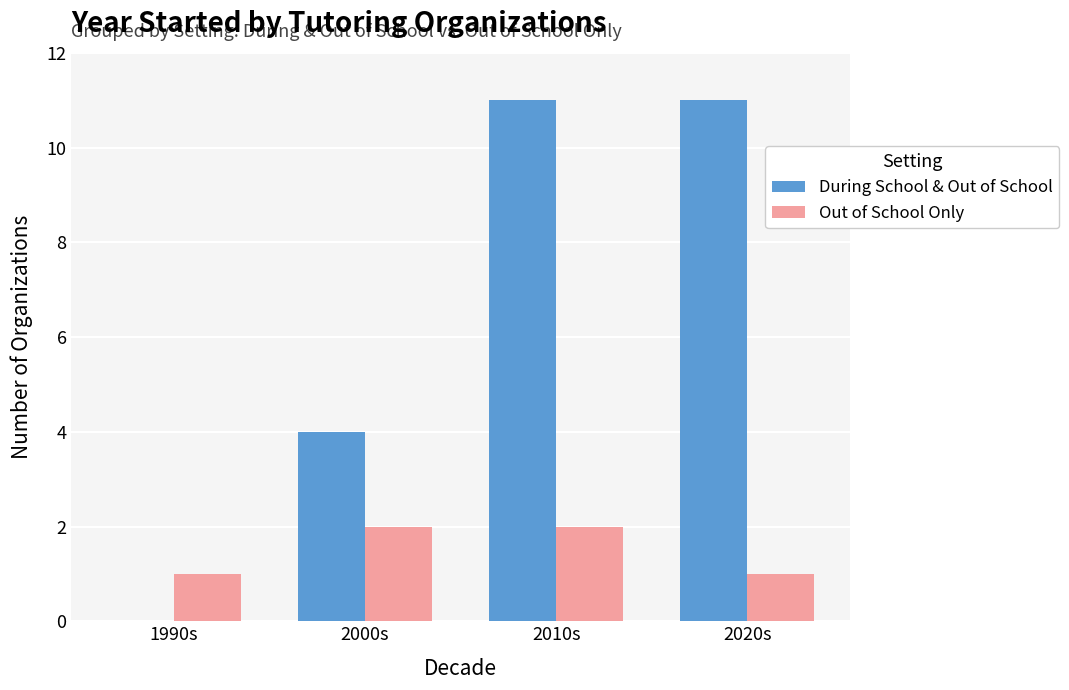

What is the maximum value for During School & Out of School?

11